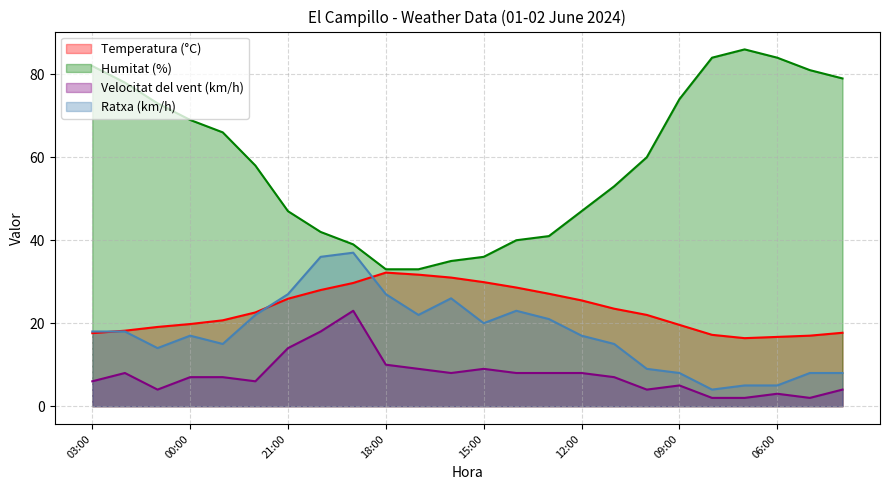

Reading right to left, extract all data points from this chart.

Temperatura (°C) line: 17.7	17.0	16.7	16.4	17.2	19.6	22.0	23.5	25.5	27.1	28.6	29.9	31.0	31.7	32.2	29.7	28.0	25.9	22.6	20.7	19.8	19.1	18.2	17.6
Humitat (%) line: 79.0	81.0	84.0	86.0	84.0	74.0	60.0	53.0	47.0	41.0	40.0	36.0	35.0	33.0	33.0	39.0	42.0	47.0	58.0	66.0	69.0	73.0	78.0	82.0
Velocitat del vent (km/h) line: 4.0	2.0	3.0	2.0	2.0	5.0	4.0	7.0	8.0	8.0	8.0	9.0	8.0	9.0	10.0	23.0	18.0	14.0	6.0	7.0	7.0	4.0	8.0	6.0
Ratxa (km/h) line: 8.0	8.0	5.0	5.0	4.0	8.0	9.0	15.0	17.0	21.0	23.0	20.0	26.0	22.0	27.0	37.0	36.0	27.0	22.0	15.0	17.0	14.0	18.0	18.0